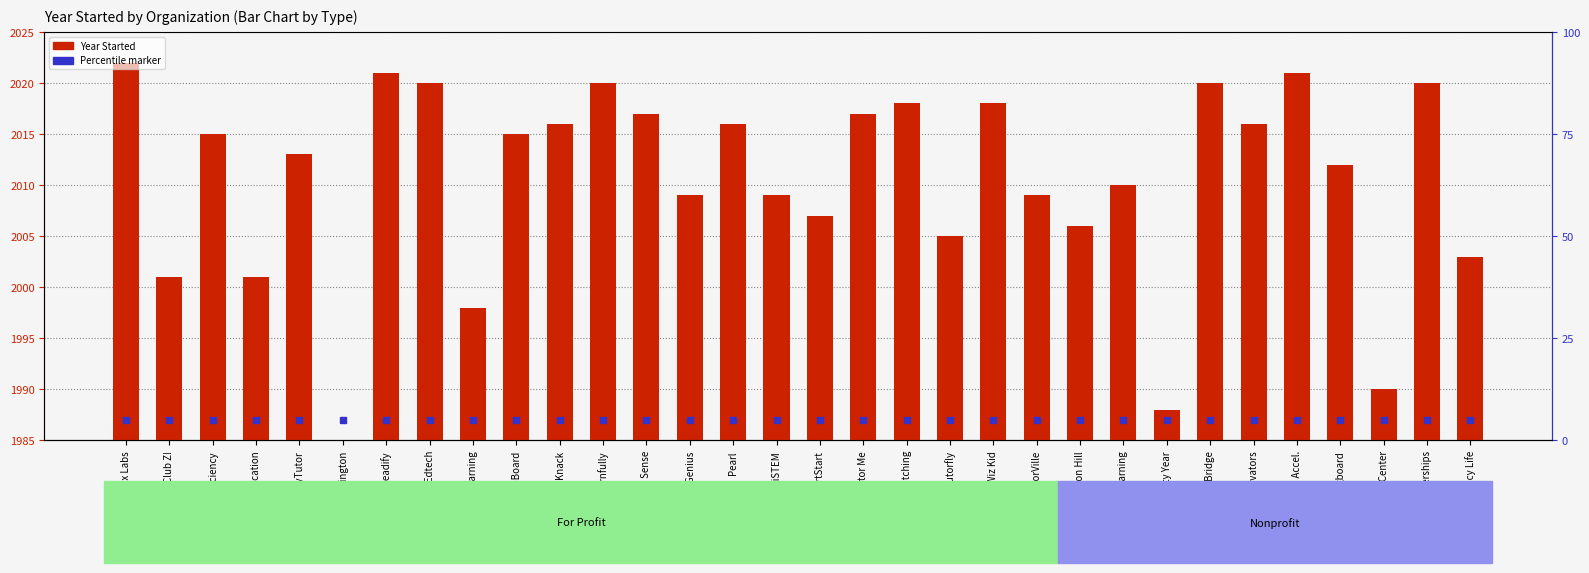

Rank the categories by value from lowest to highest.

Huntington, City Year, Gateway Center, Fit Learning, Club Z!, Kelly Education, A Yancy Life, Tutorfly, Beacon Hill, SmartStart, nGenius, SiSTEM, TutorVille, Children Learning, Springboard, HeyTutor, Edficiency, GoBoard, Knack, Pearl, Math Motivators, Math Makes Sense, Tutor Me, Tutor Matching, Wiz Kid, Filo Edtech, Learnfully, Learning Bridge, Tutor Partnerships, iReadify, Mission Accel., Agilix Labs